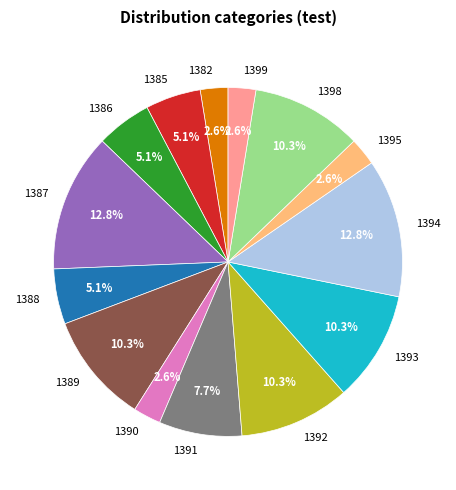

Is the sum of 1391 and 1387 greater than half?

No